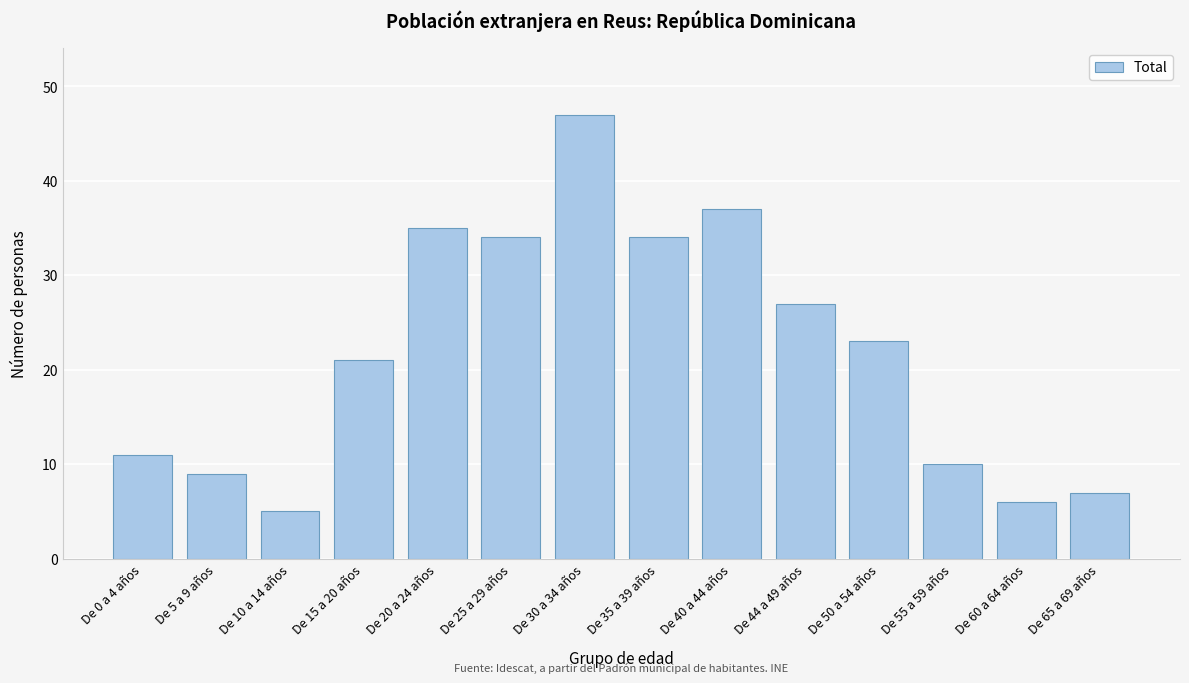

Reading right to left, extract all data points from this chart.

De 65 a 69 años=7	De 60 a 64 años=6	De 55 a 59 años=10	De 50 a 54 años=23	De 44 a 49 años=27	De 40 a 44 años=37	De 35 a 39 años=34	De 30 a 34 años=47	De 25 a 29 años=34	De 20 a 24 años=35	De 15 a 20 años=21	De 10 a 14 años=5	De 5 a 9 años=9	De 0 a 4 años=11